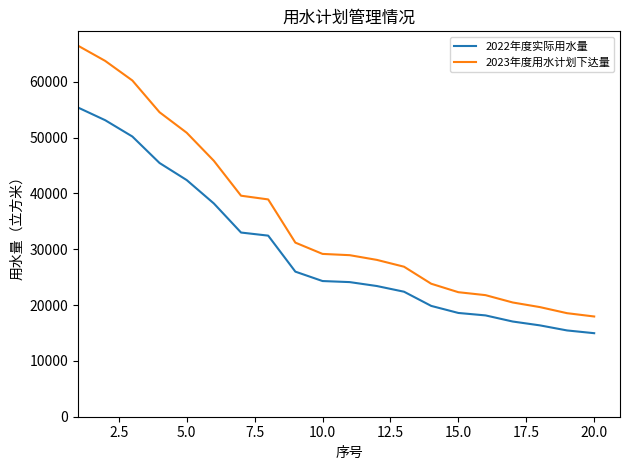

Rank the series by their average value, from lowest to highest.

2022年度实际用水量, 2023年度用水计划下达量